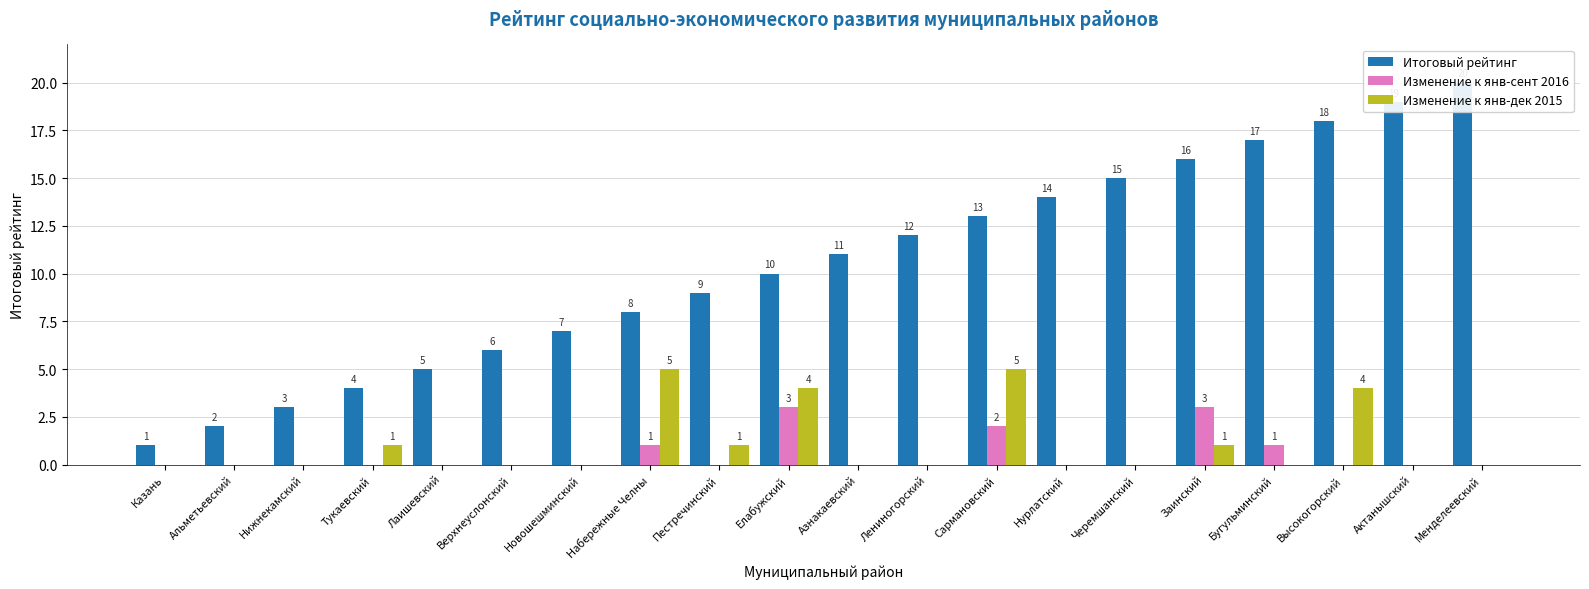

What is the average value of the Итоговый рейтинг series?

10